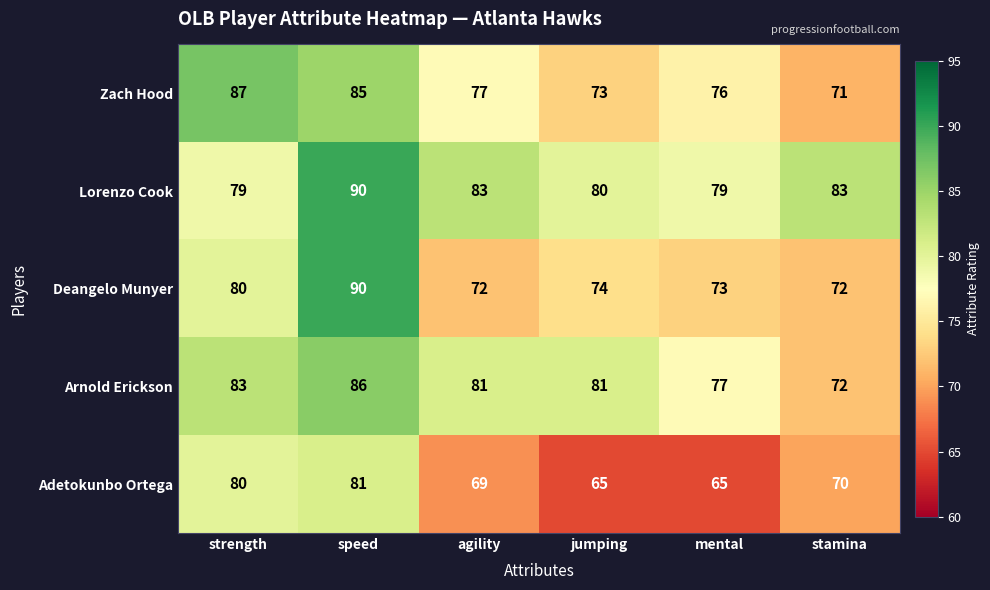

What is the minimum value shown in the chart?

65